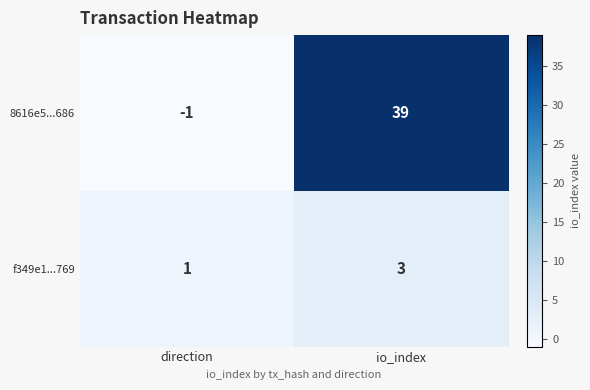

At how many categories does at least one series exceed 13?

1